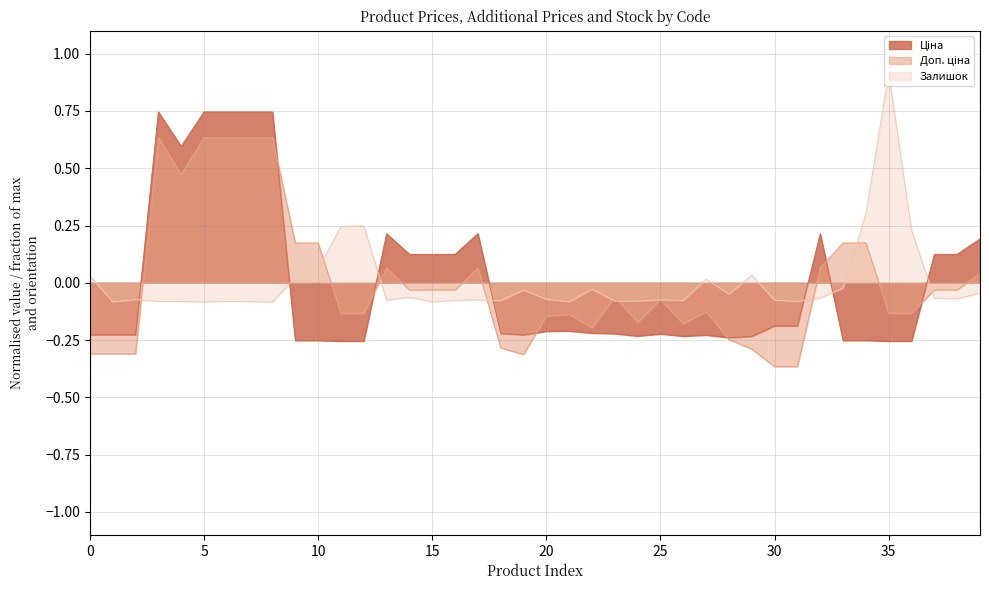

Which category has the highest value across all series?

35